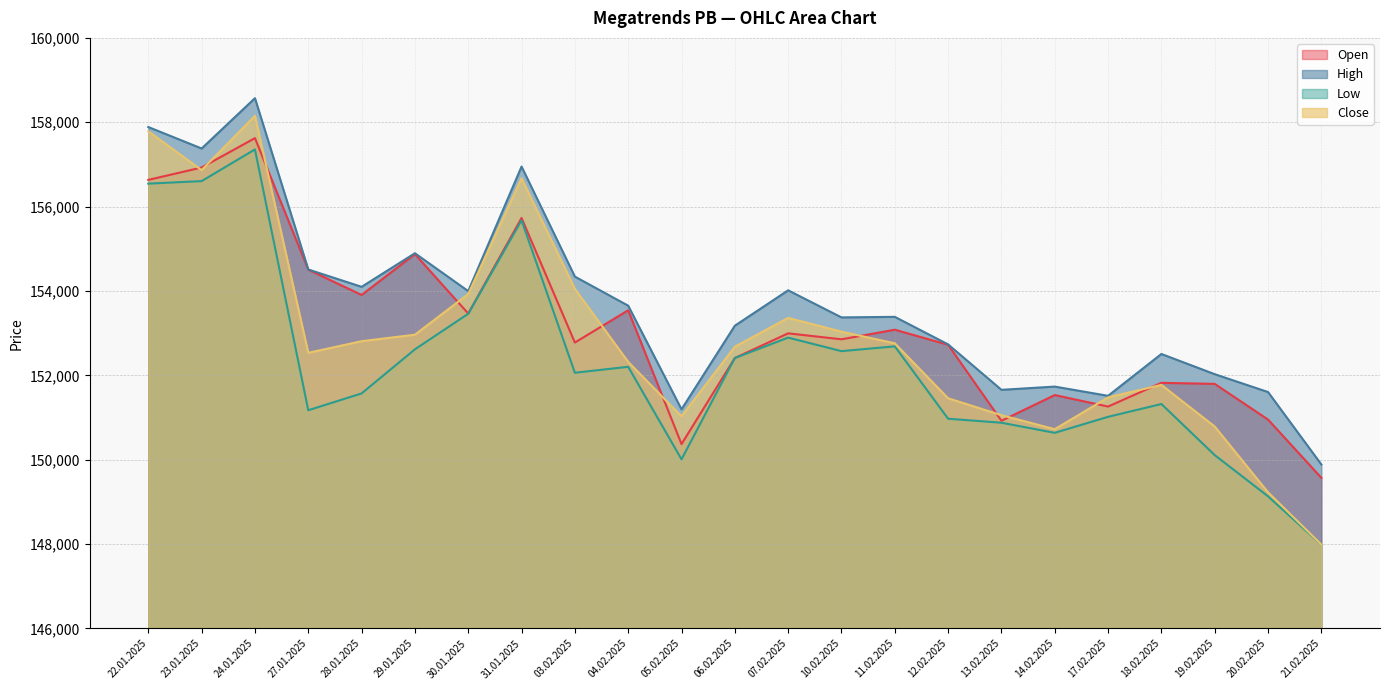

What is the greatest value displayed?

158571